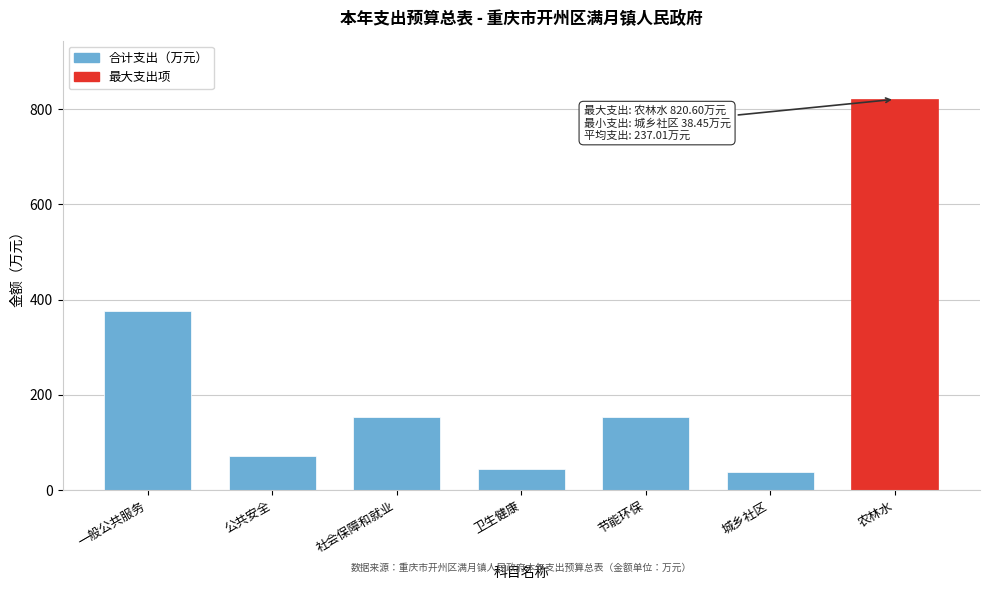

What is the maximum value shown in the chart?

820.6